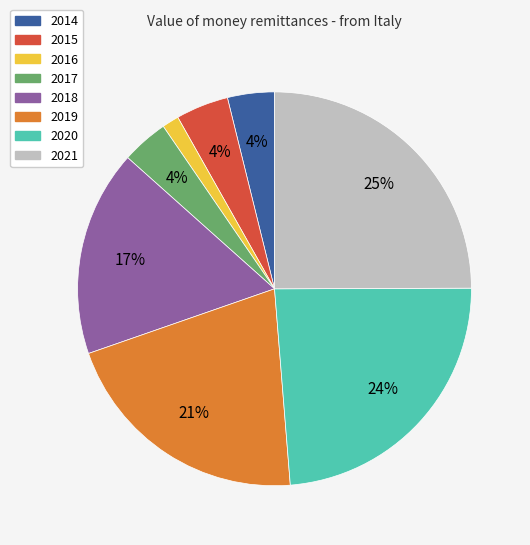

To the nearest percent, what is the combined percentage of 2017 and 2014?

8%